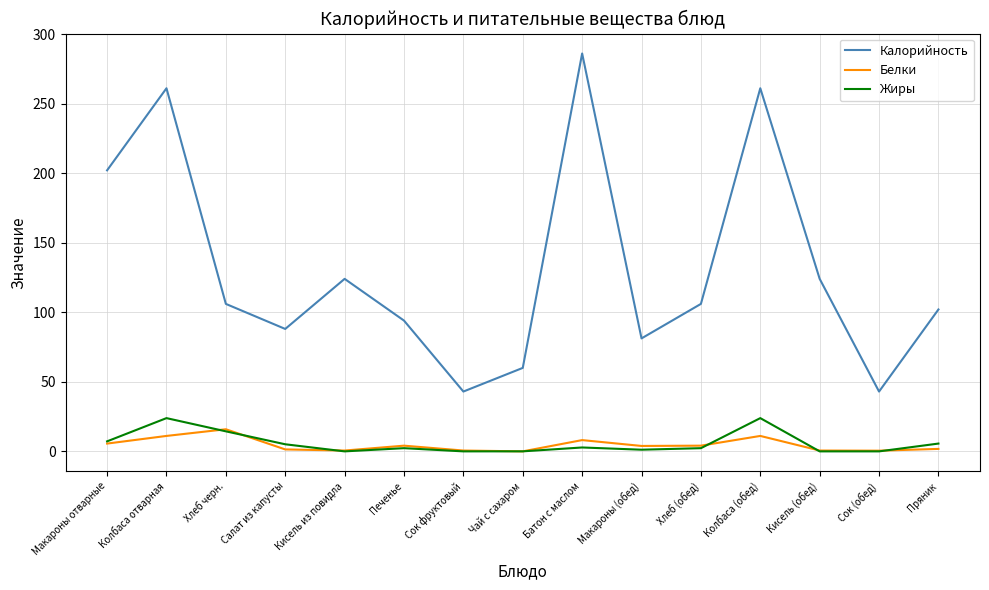

At which label does Жиры first exceed 2?

Макароны отварные